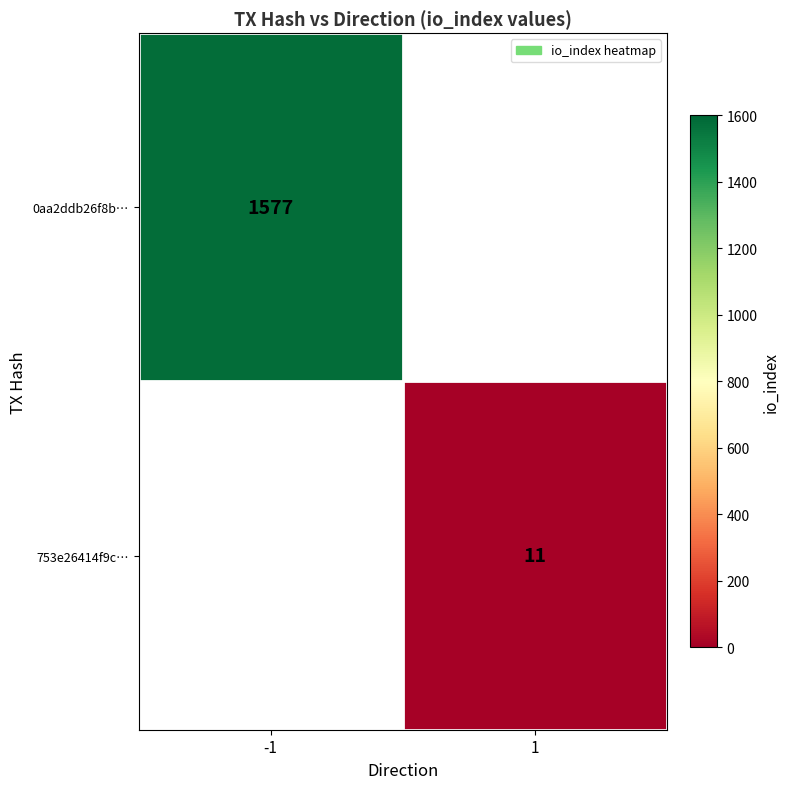

The 753e26414f9c… series shows 11 at 1. True or false?

True